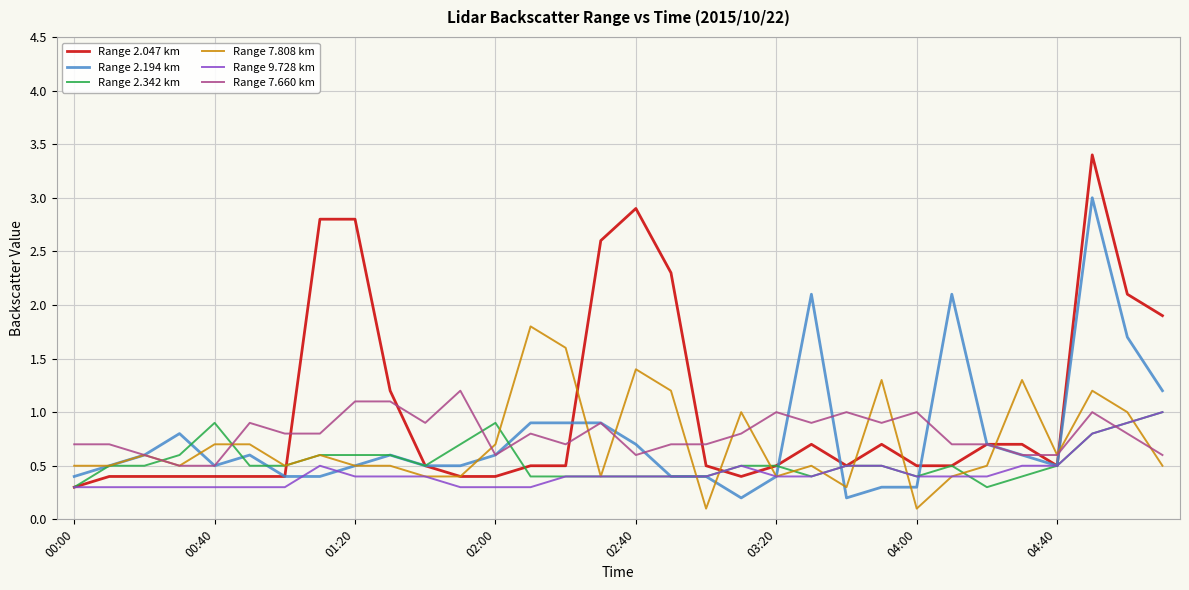

True or false: Range 7.660 km and Range 2.342 km intersect in this chart.

True